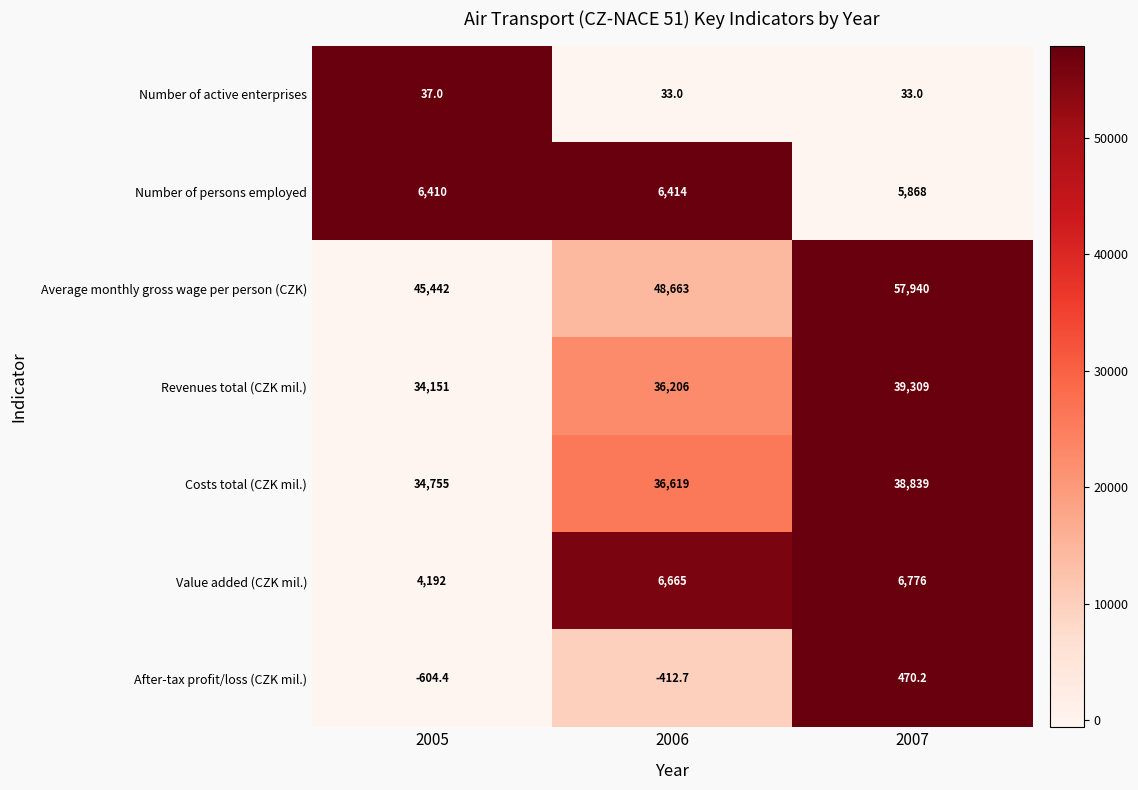

How many categories are shown in the chart?

3